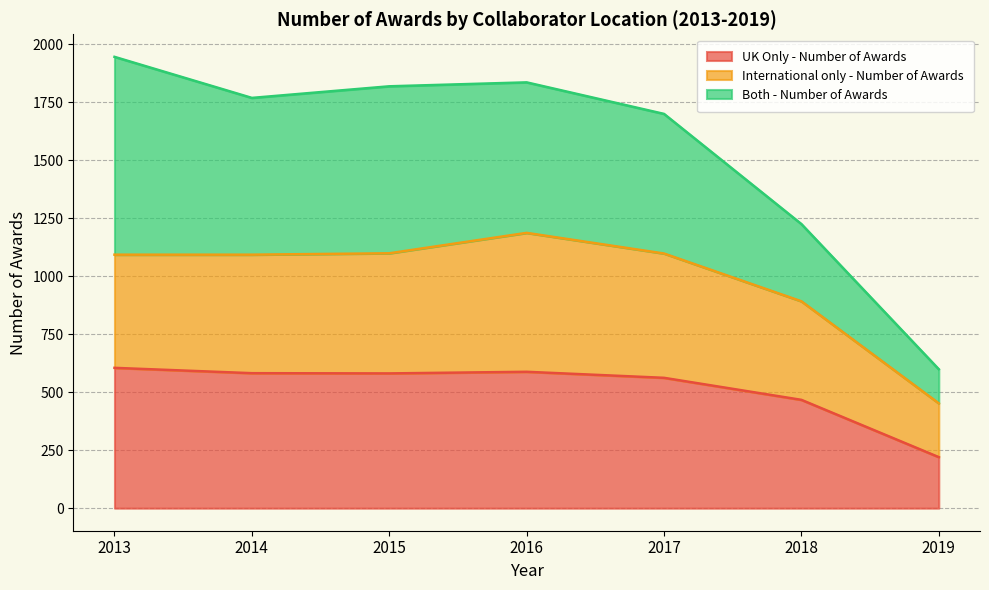

Between 2013 and 2019, which is larger?

2013